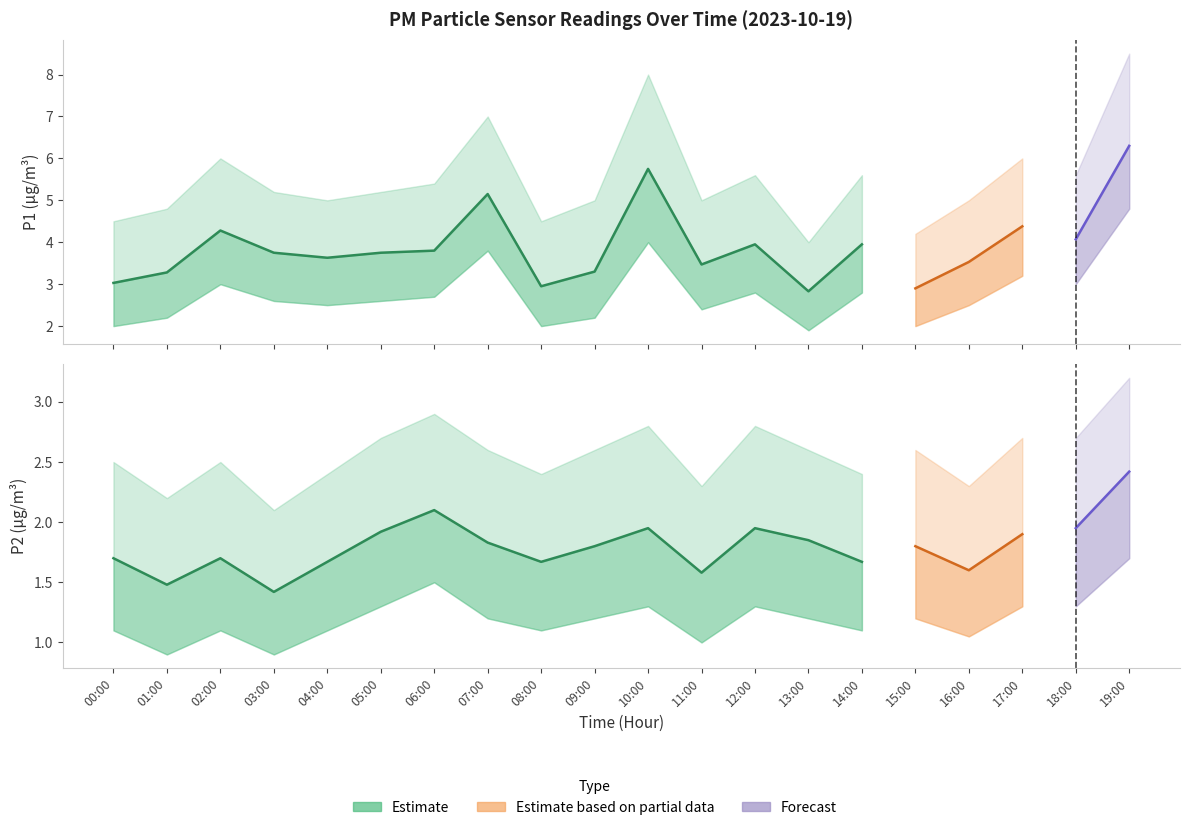

What is the minimum value for P2?

1.4